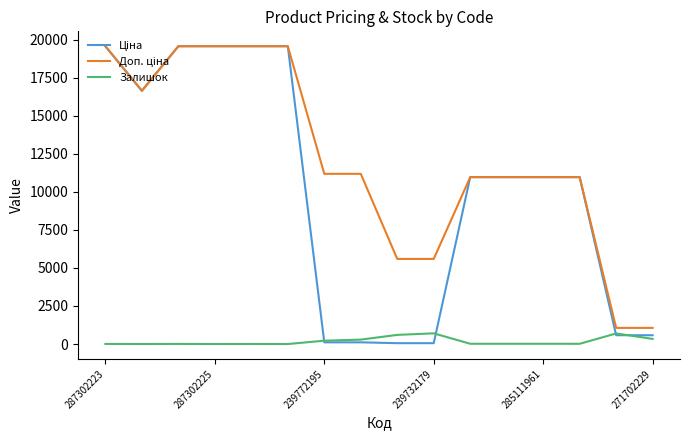

How many lines are shown in the chart?

3